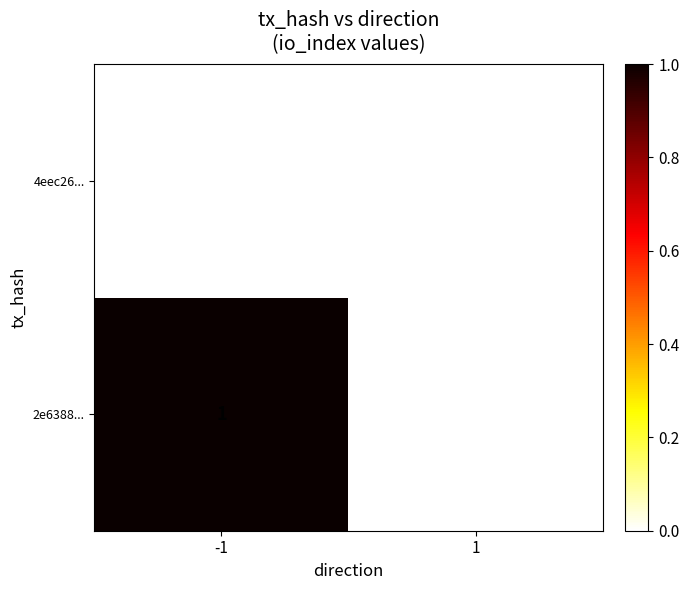

Is it true that 4eec26... equals 0.0 at 1?

True